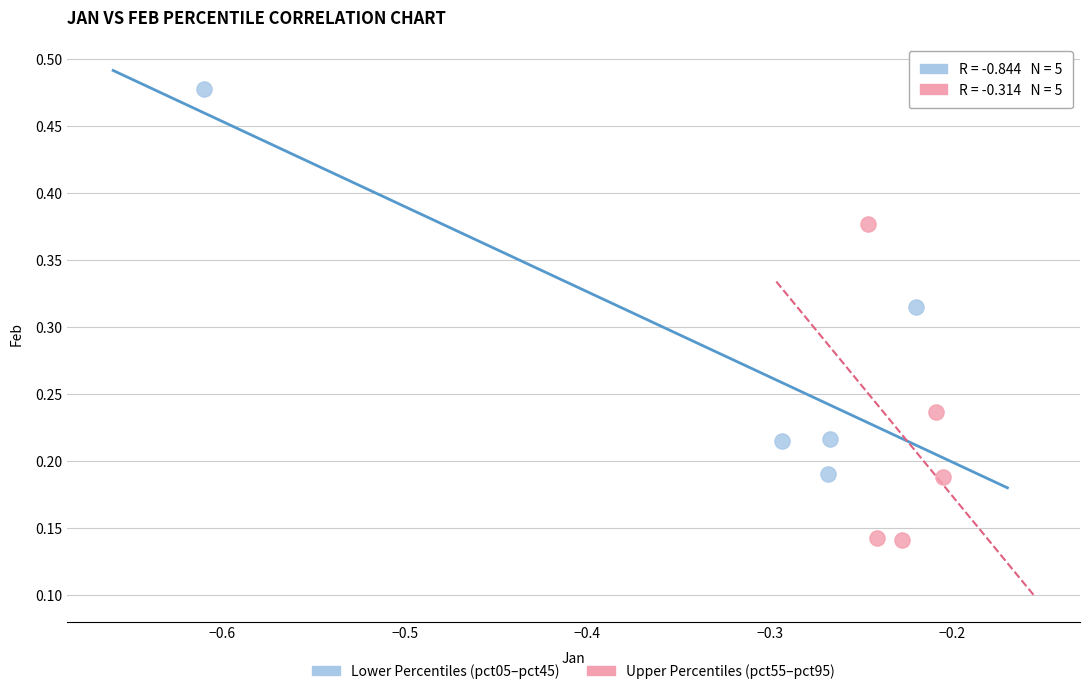

Which series contains the lowest Y value?

Upper Percentiles (pct55–pct95)